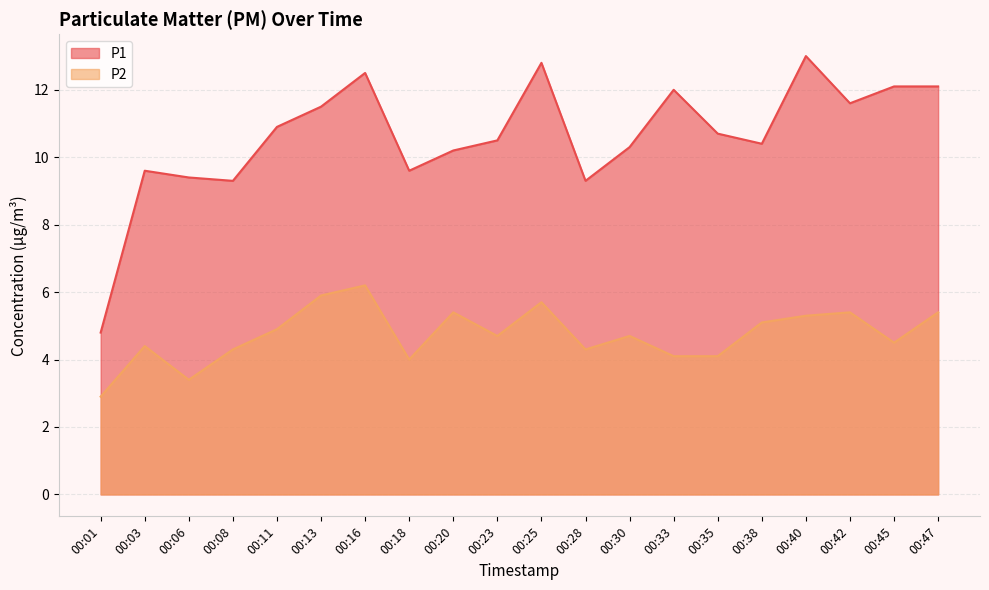

What is the sum of all P2 values?

94.7